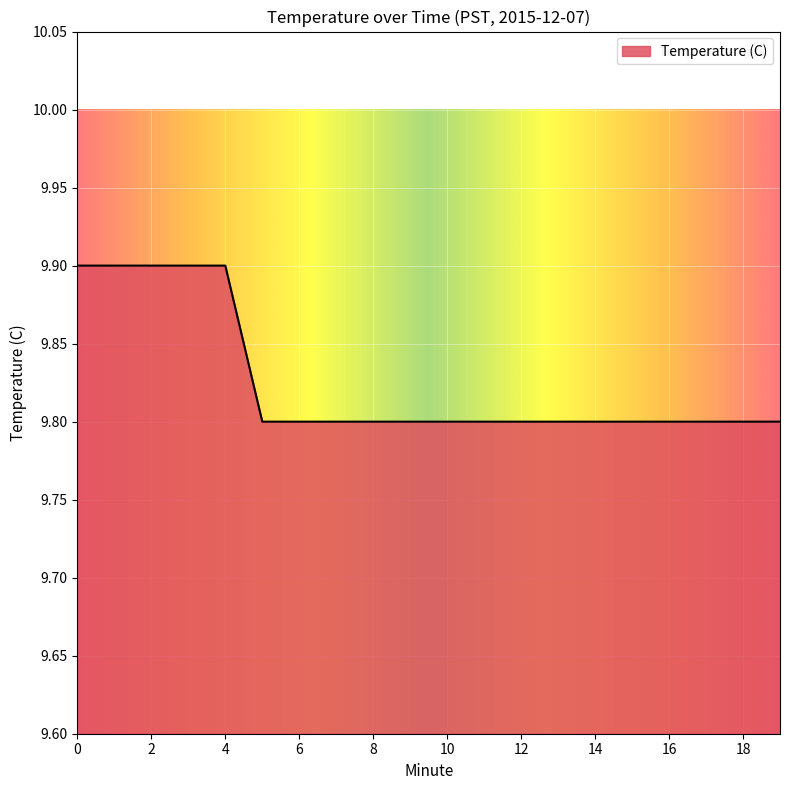

What is the smallest value displayed?

9.8